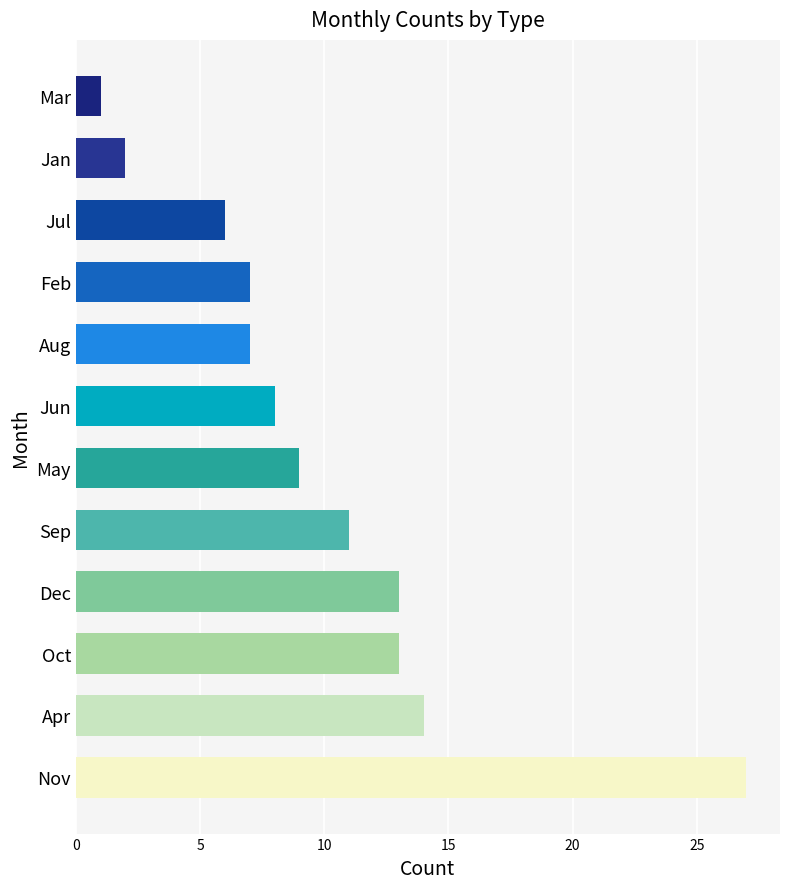

How many values are below 9?

6